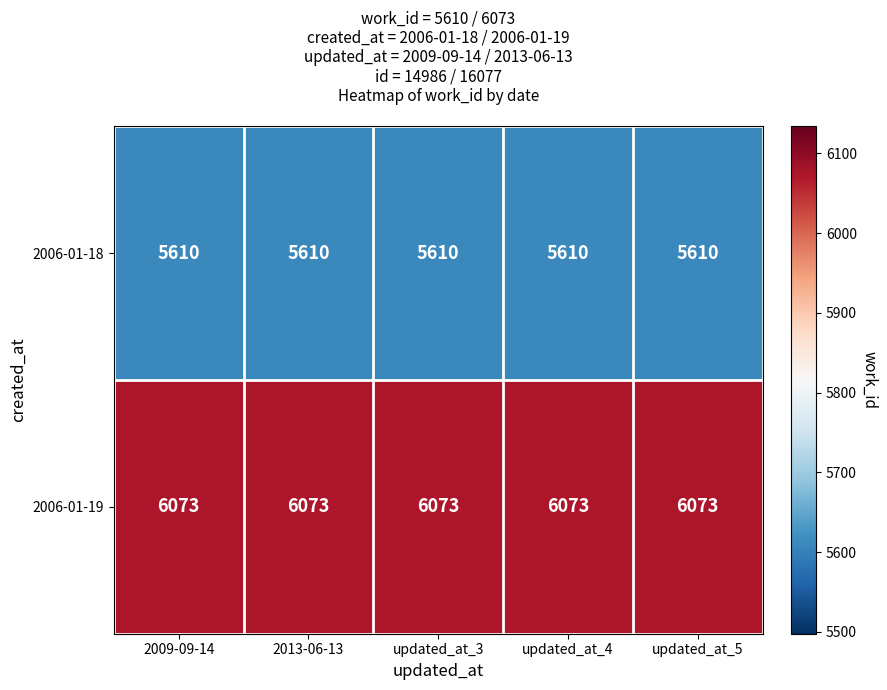

List the series in order of their peak value, lowest first.

2006-01-18, 2006-01-19